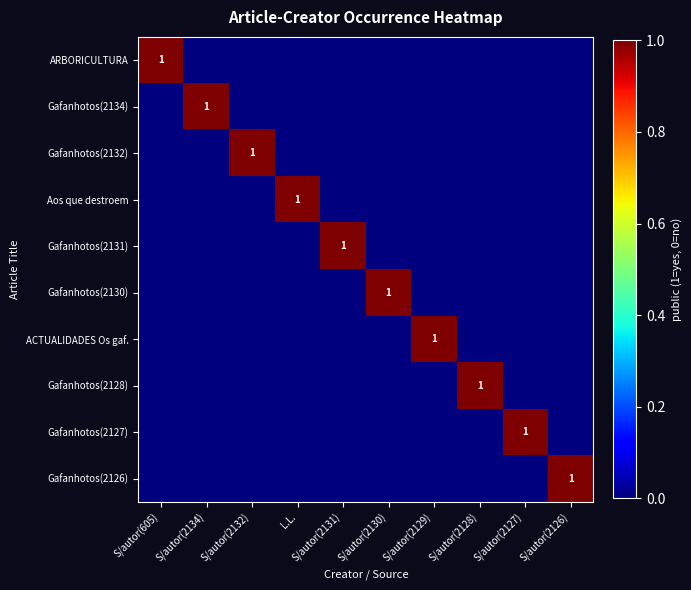

The ARBORICULTURA series shows 0 at S/autor(605). True or false?

False